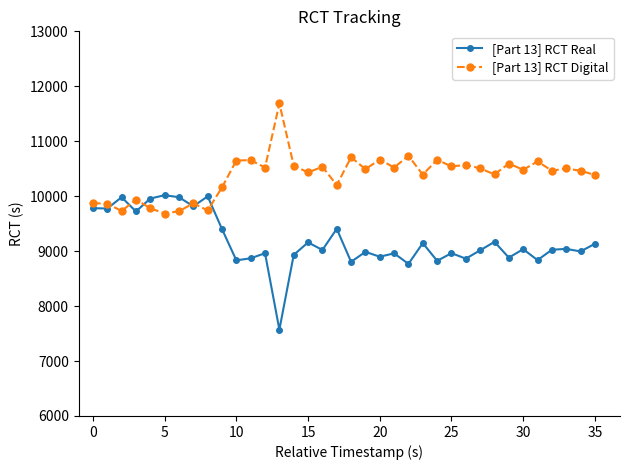

At how many categories does at least one series exceed 8192?

36